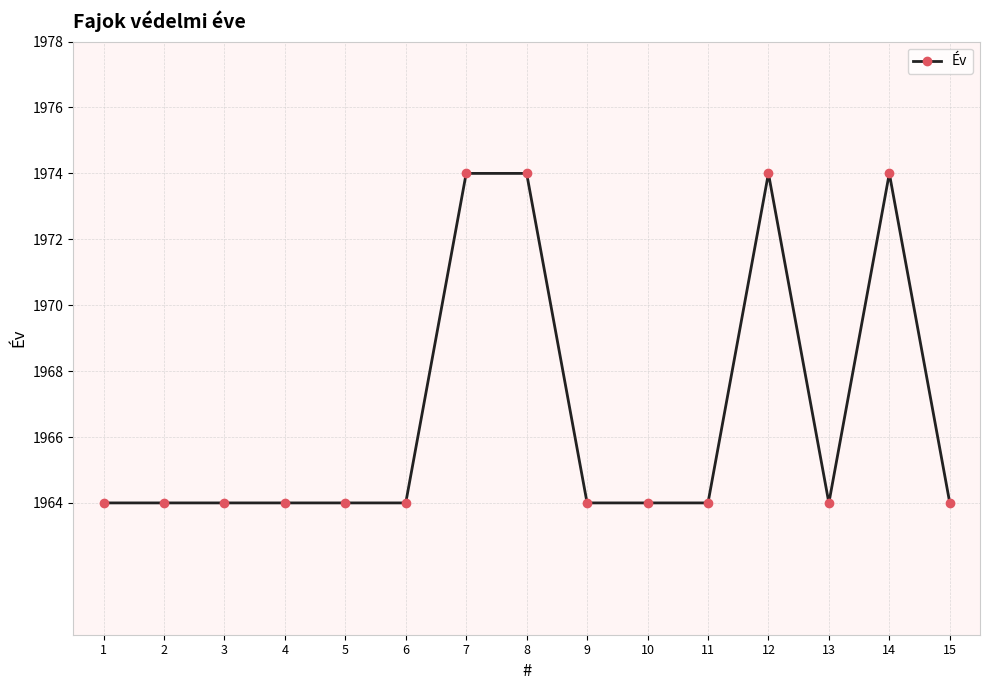

What is the change in value from 8 to 15?

-10